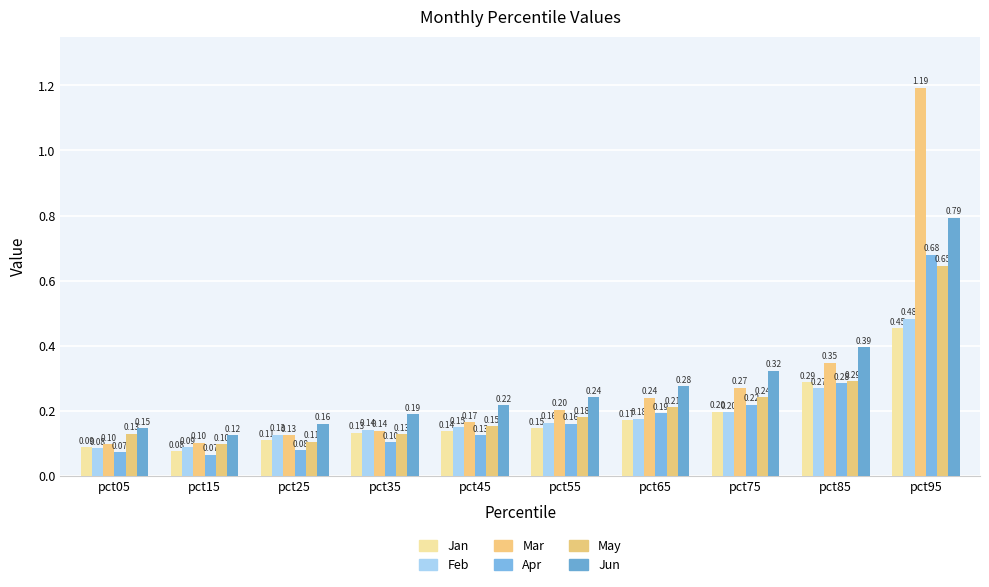

What is the difference between the second highest and minimum values in the Feb series?

0.2